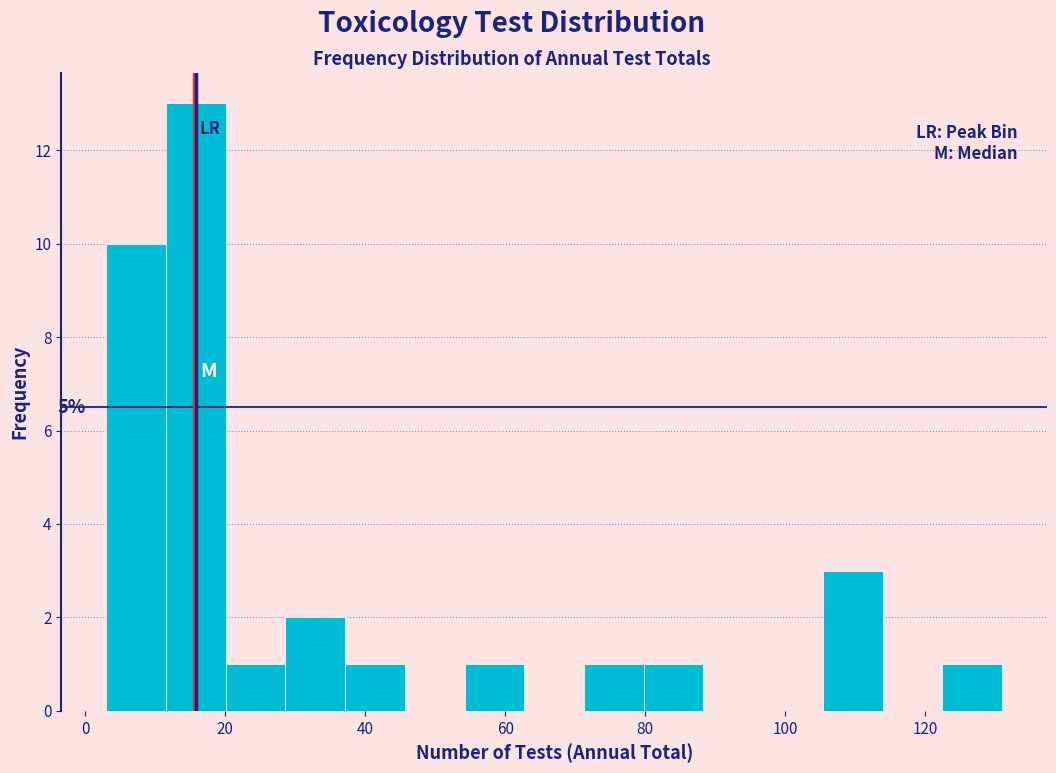

Which range on the x-axis has the tallest bar?

12 to 20